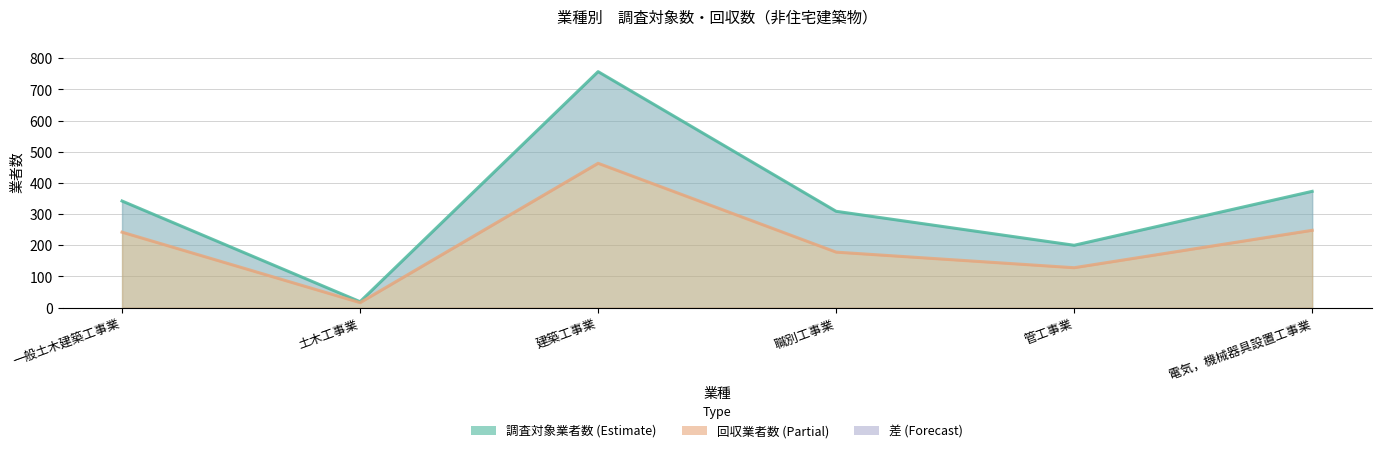

The 調査対象業者数 series shows 81 at 電気，機械器具設置工事業. True or false?

False